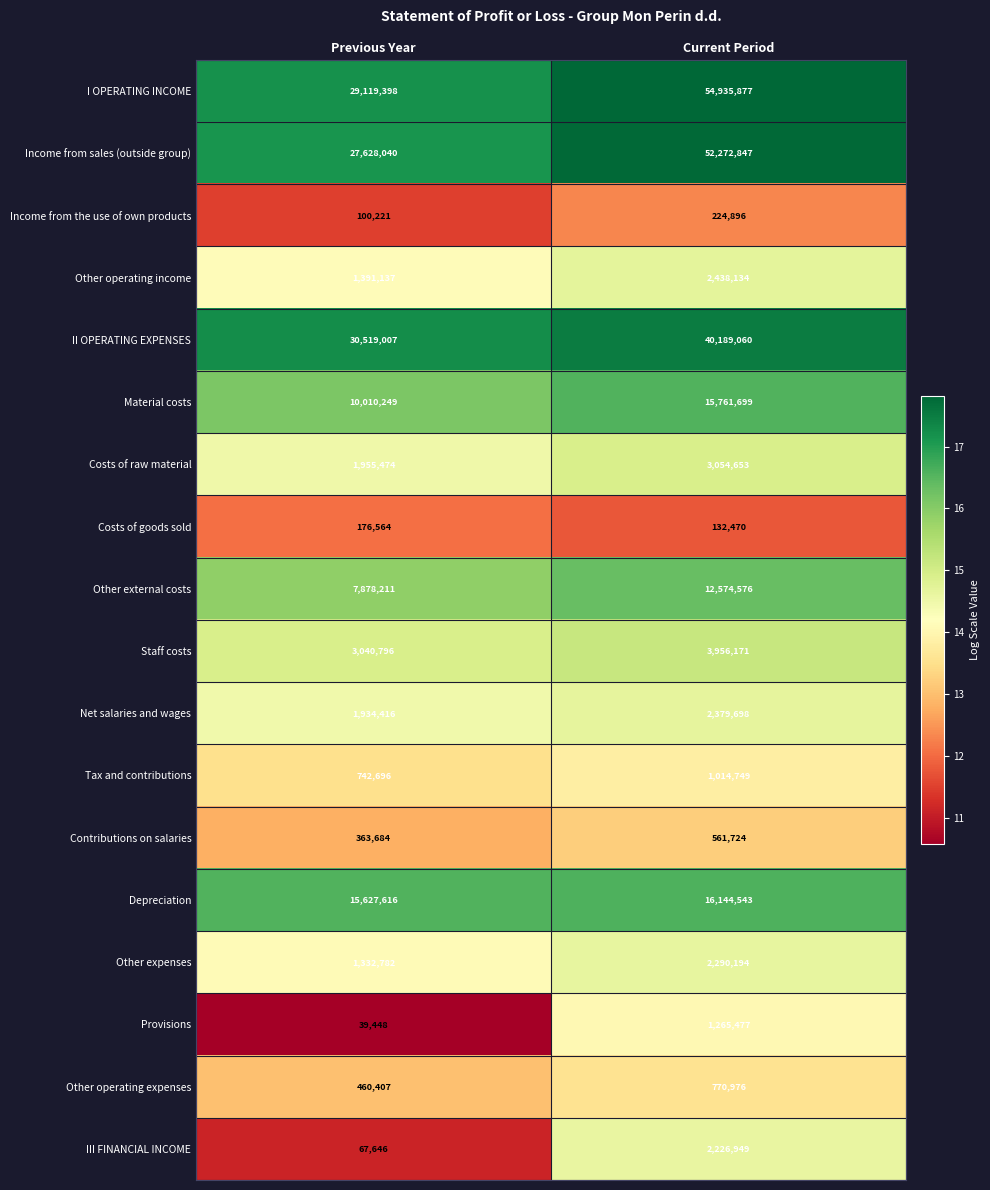

What is the total value across all series at Current Period?

212194693